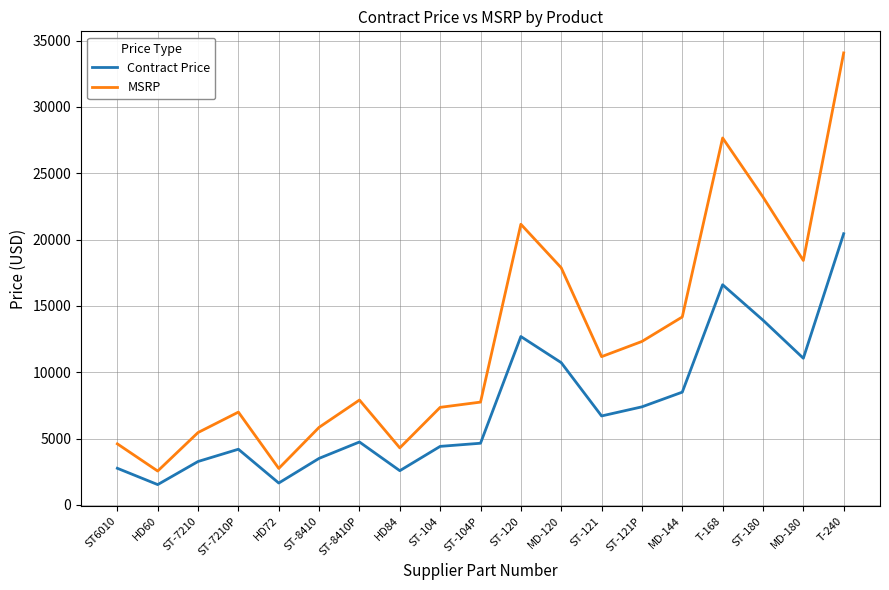

Where is the first local minimum for MSRP?

HD60